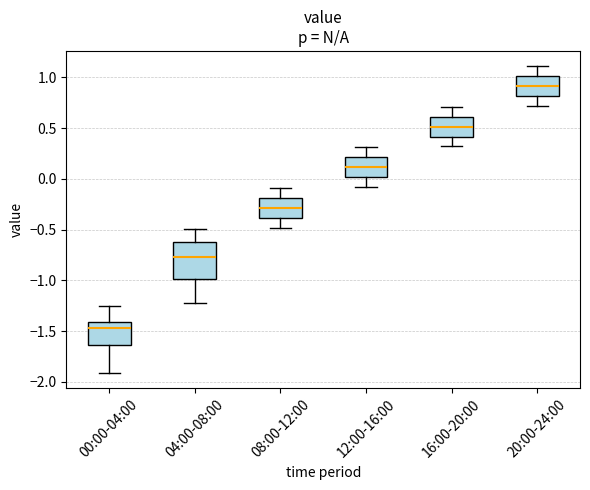

Which box has the highest median line?

20:00-24:00